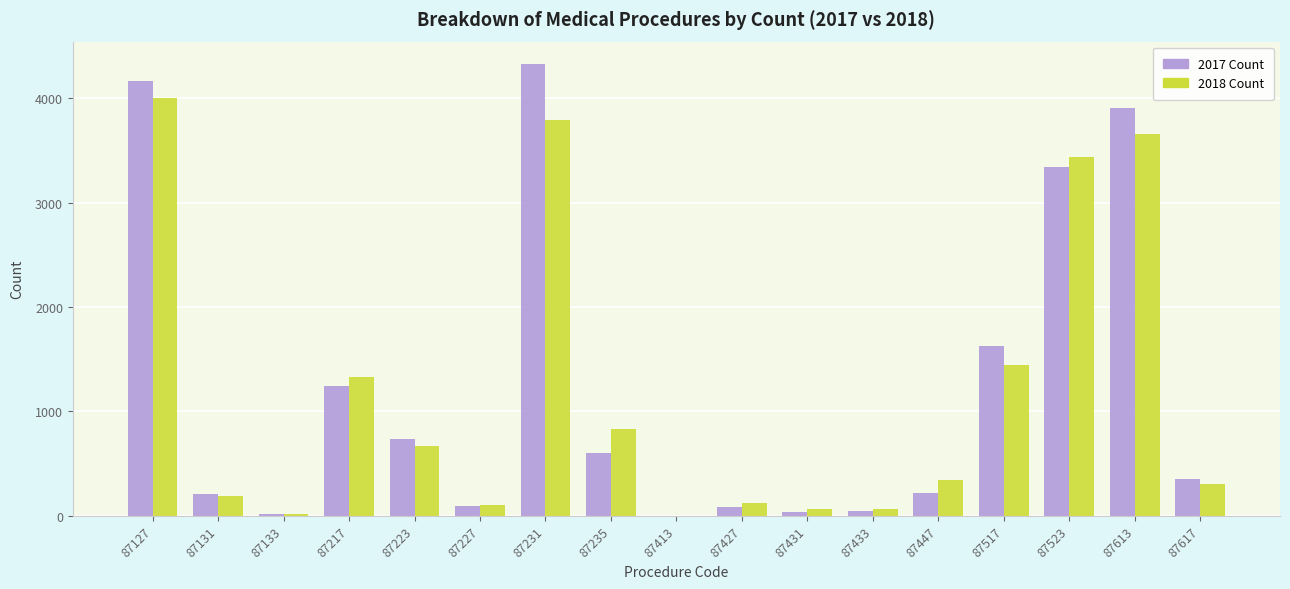

Is the value of 2017 Count at 87431 greater than the value of 2018 Count at 87223?

No